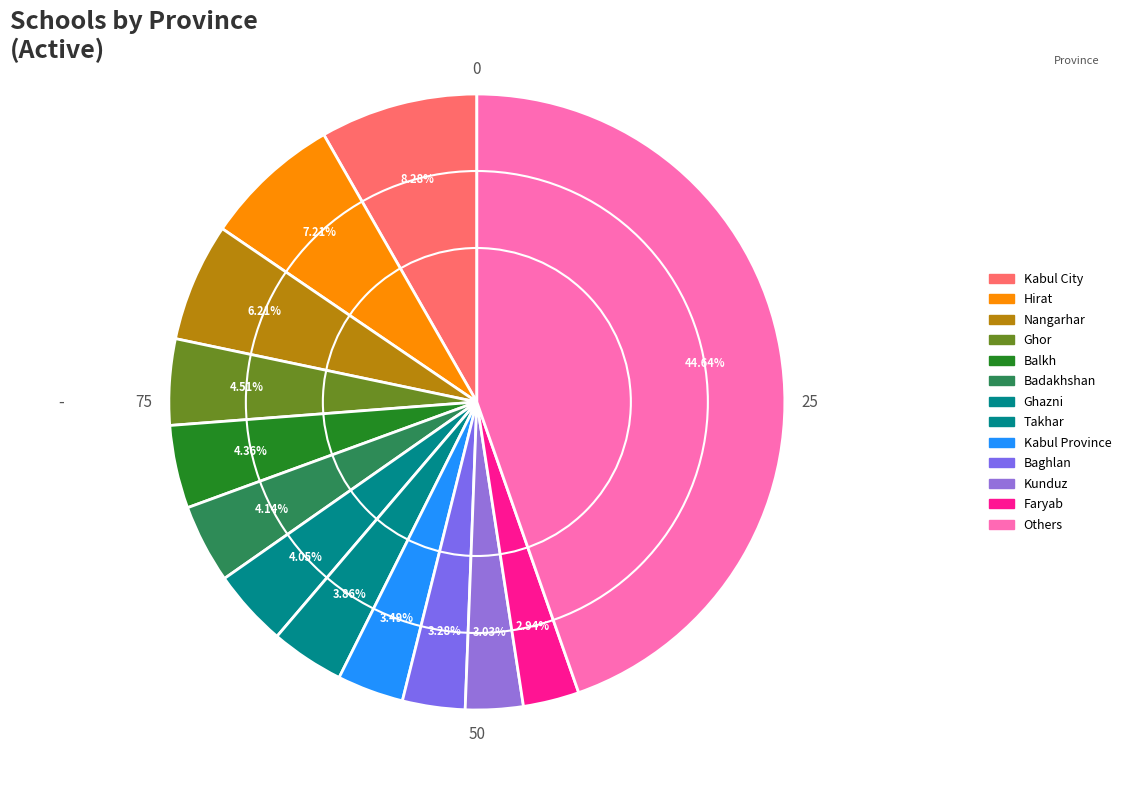

Count the number of slices in the pie.

13